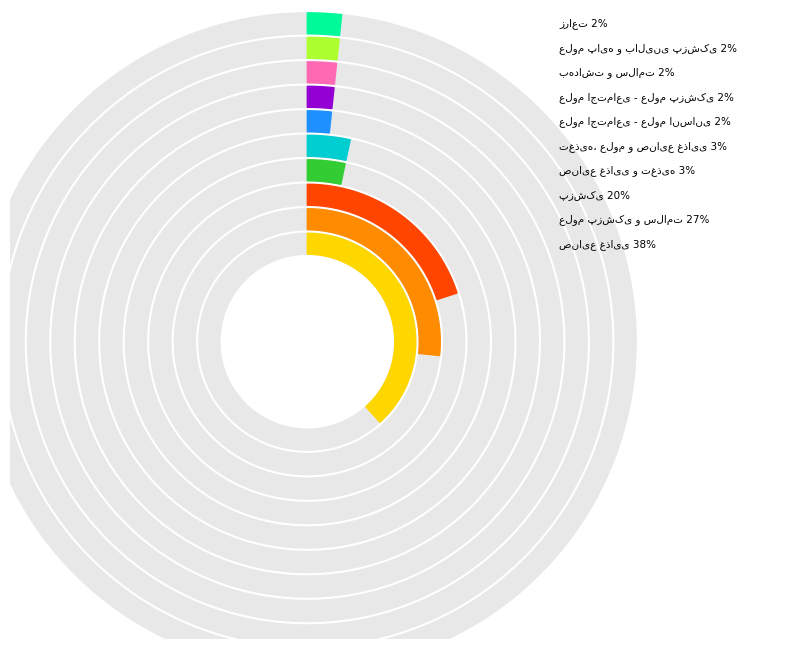

What percentage do علوم اجتماعی - علوم پزشکی and پزشکی together represent?

21.7%